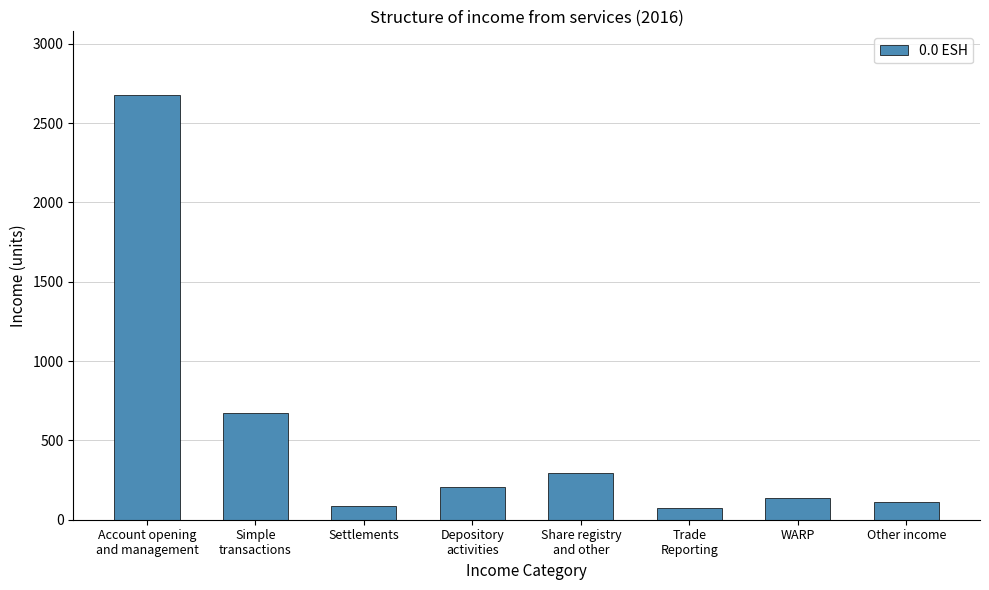

What is the maximum value shown in the chart?

2677.5